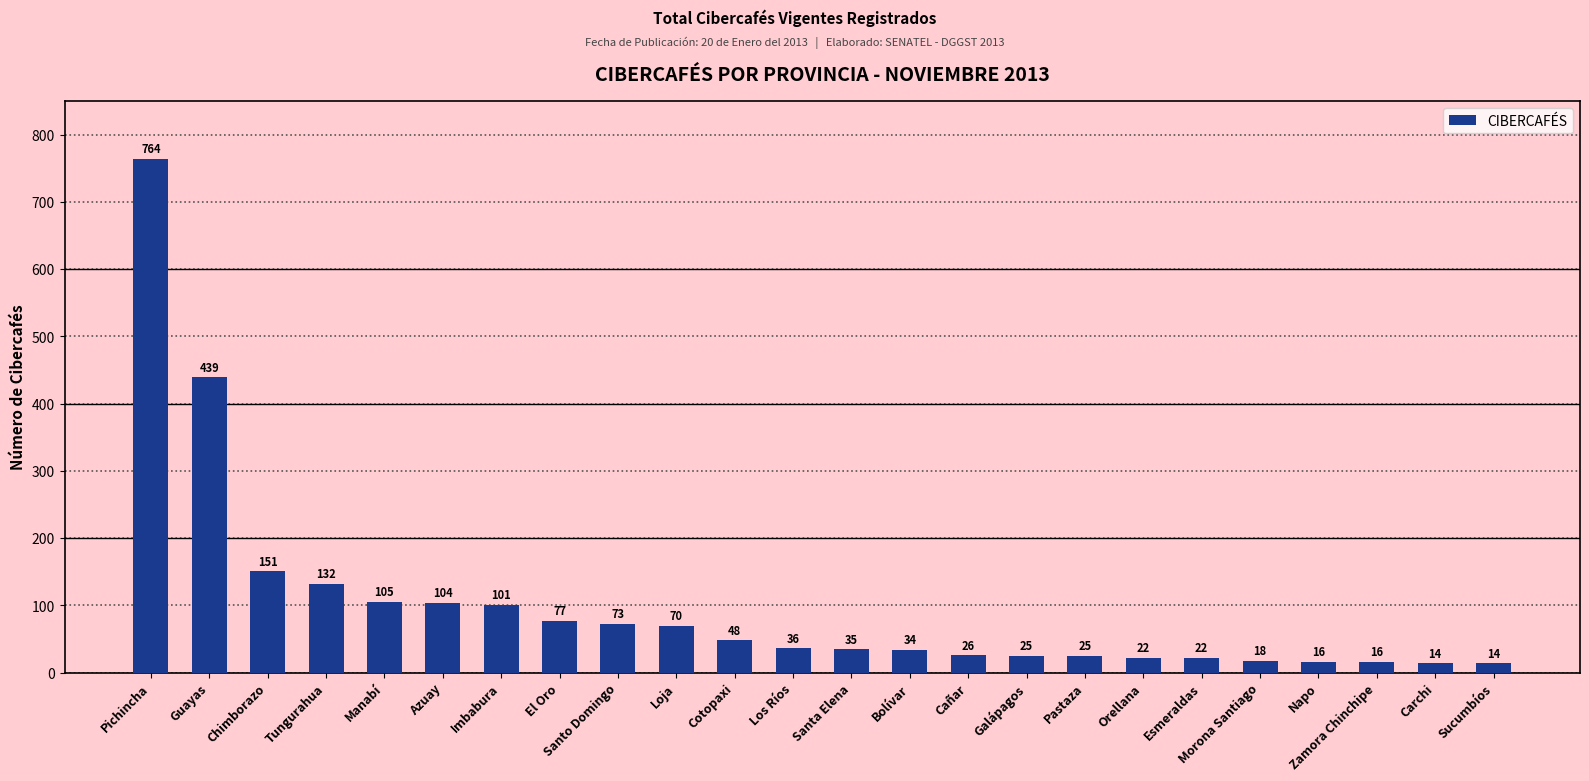

How many data points does each series have?

24